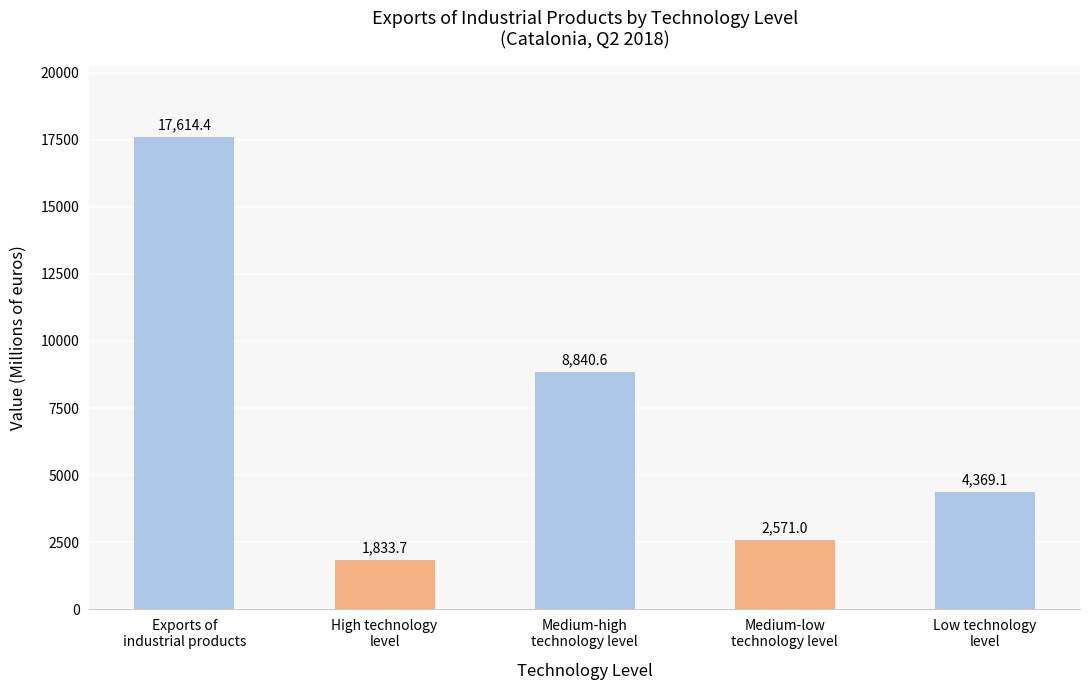

What is the sum of all values?

35228.8